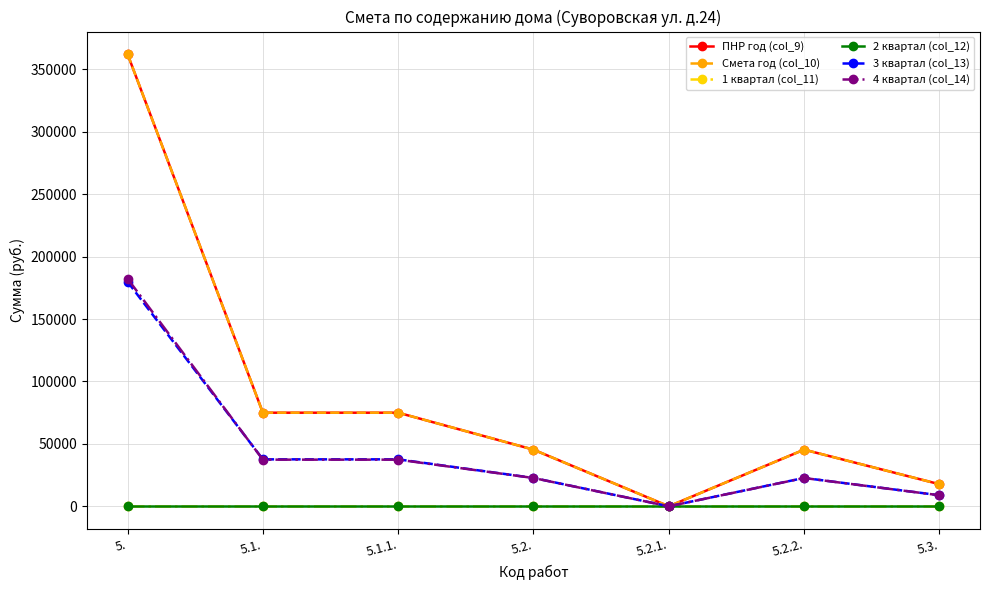

Does the chart display data point markers on the line(s)?

Yes